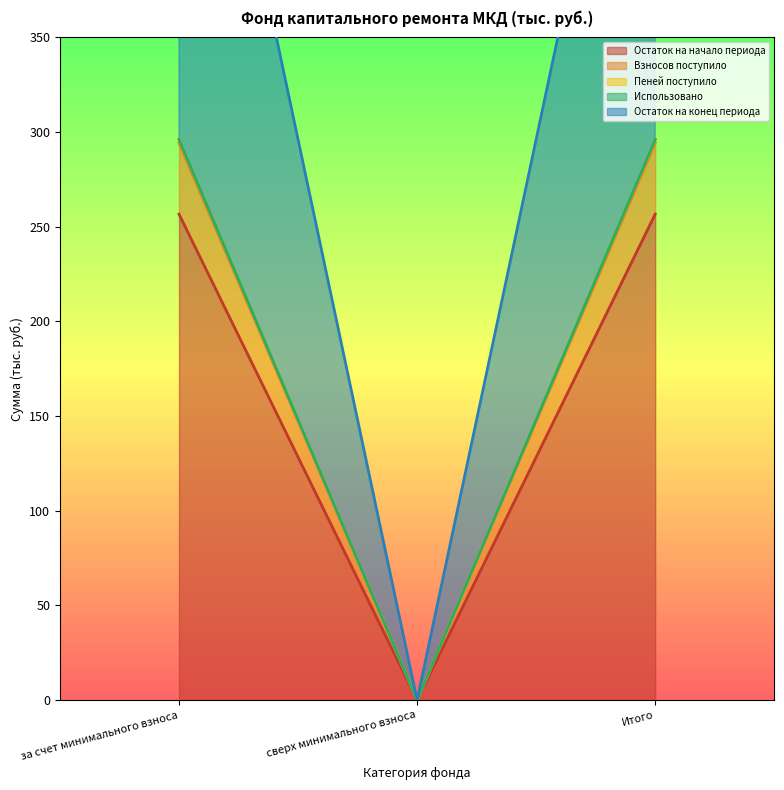

True or false: Остаток на конец периода has a value of -97.6 at сверх минимального взноса.

False